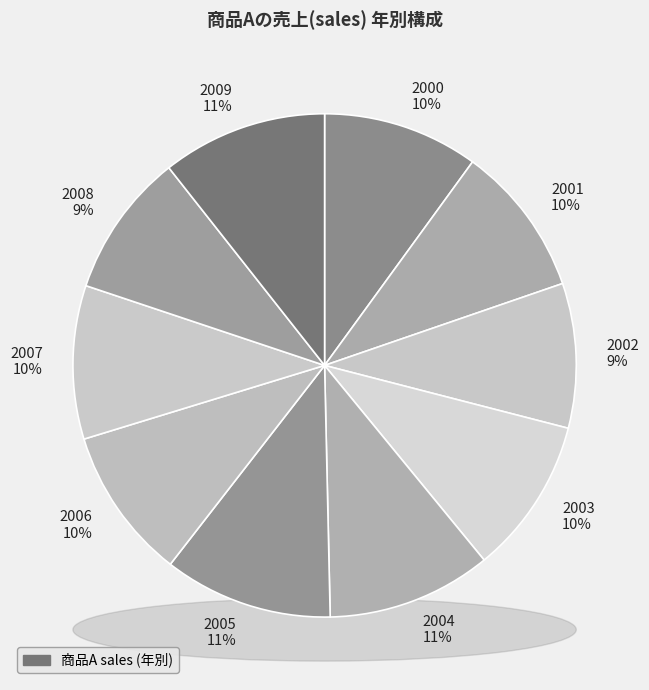

Do 2005 and 2006 together represent more than half of the pie?

No